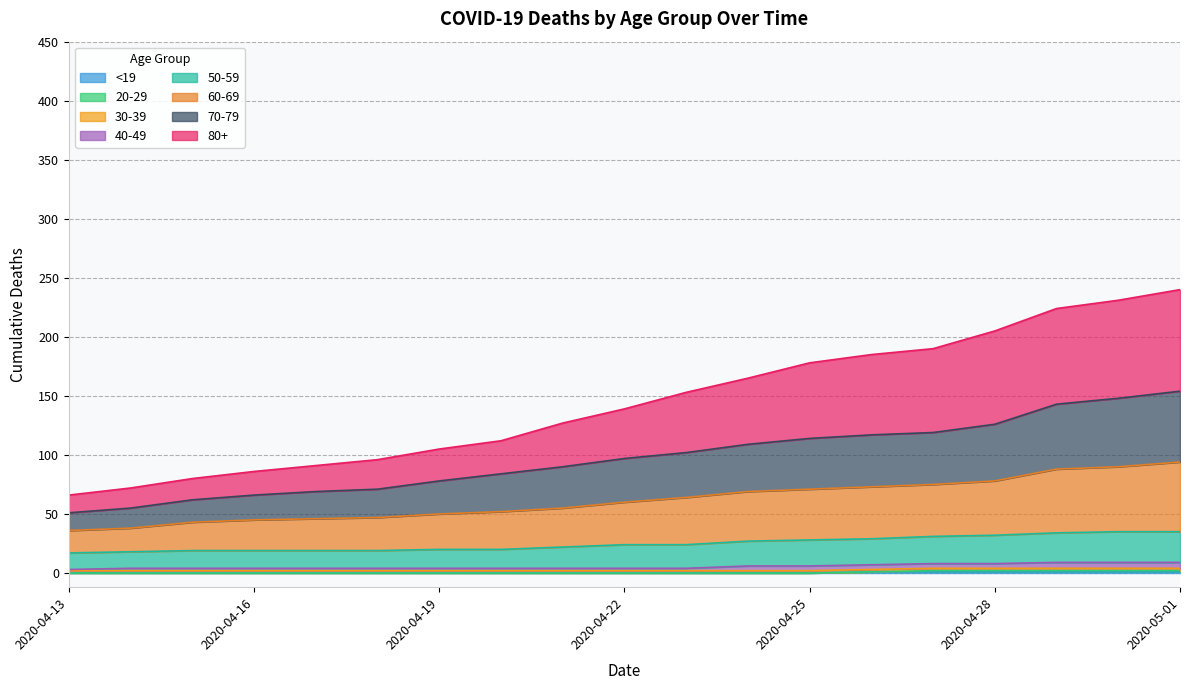

True or false: 60-69 and 50-59 intersect in this chart.

False